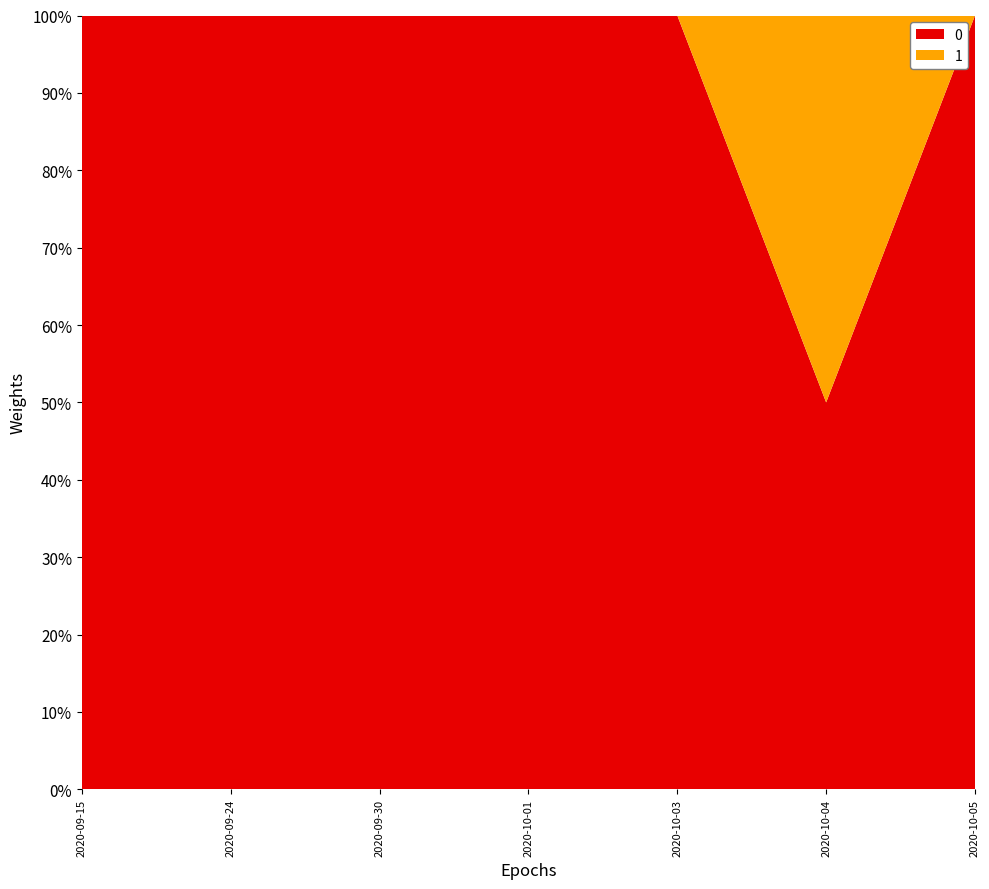

At which category is the sum across all series the highest?

2020-09-15